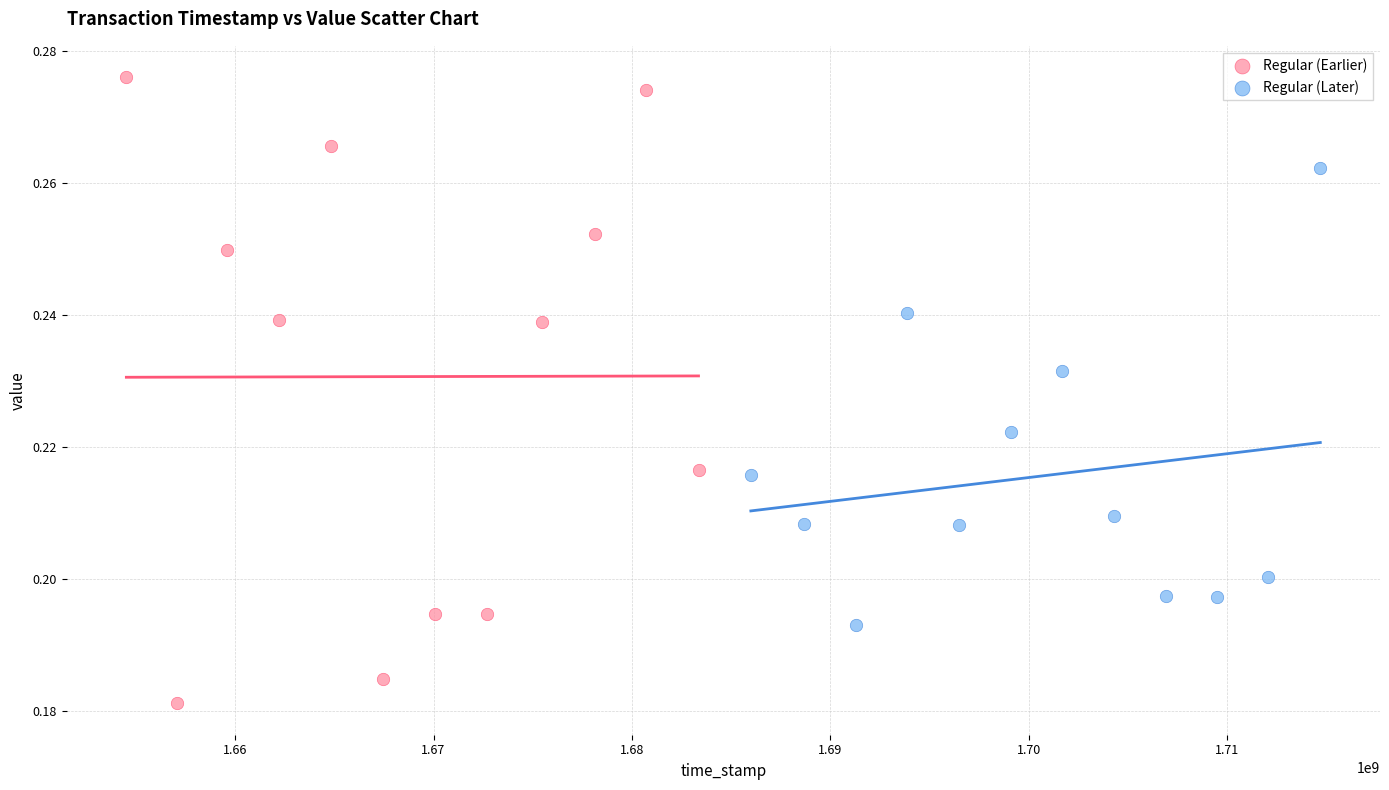

Which series reaches the minimum Y coordinate?

Regular (Earlier)